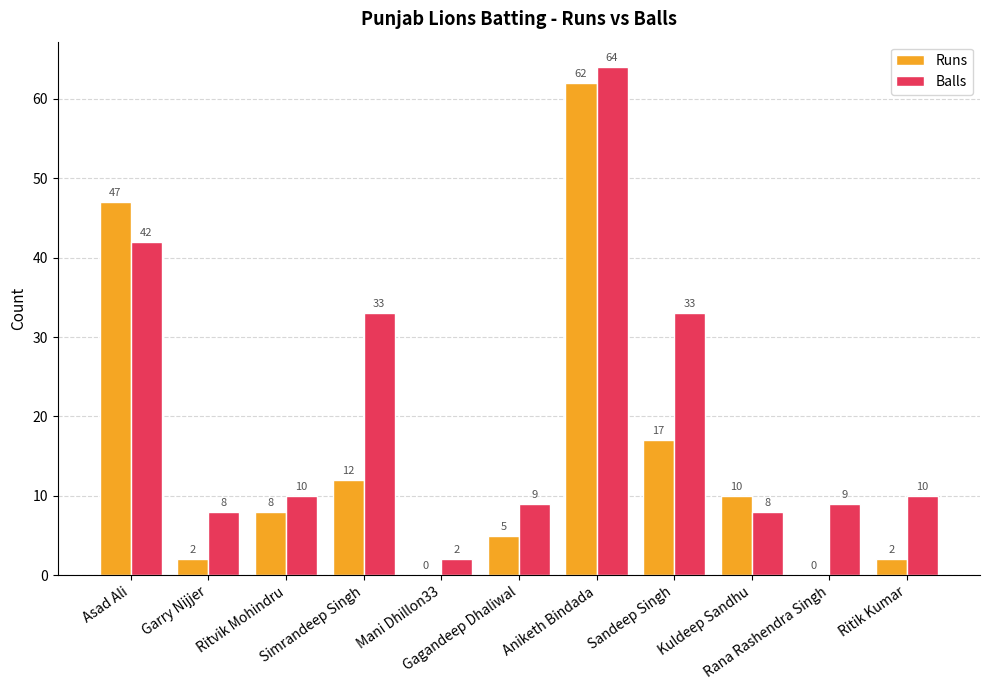

The Runs series shows 88 at Aniketh Bindada. True or false?

False